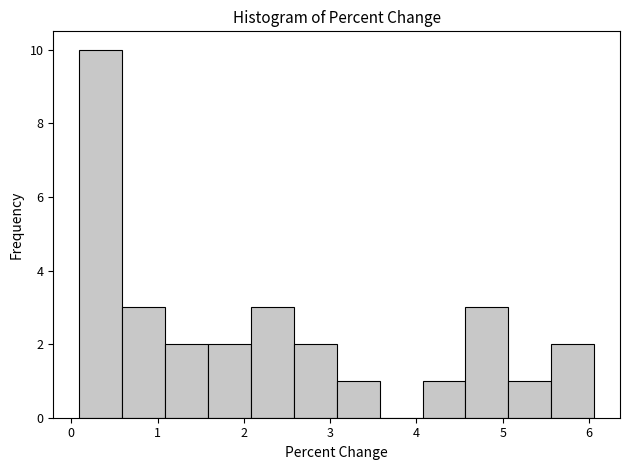

Reading left to right, transcribe this chart: for each bar, give the range it covers on the x-axis and its height. Neither the bar edges nor the heights are printed on the chart, so give them approximately, as read against the axes.

0.1 to 0.6: 10
0.6 to 1.1: 3
1.1 to 1.6: 2
1.6 to 2.1: 2
2.1 to 2.6: 3
2.6 to 3.1: 2
3.1 to 3.6: 1
3.6 to 4.1: 0
4.1 to 4.6: 1
4.6 to 5.1: 3
5.1 to 5.6: 1
5.6 to 6.1: 2